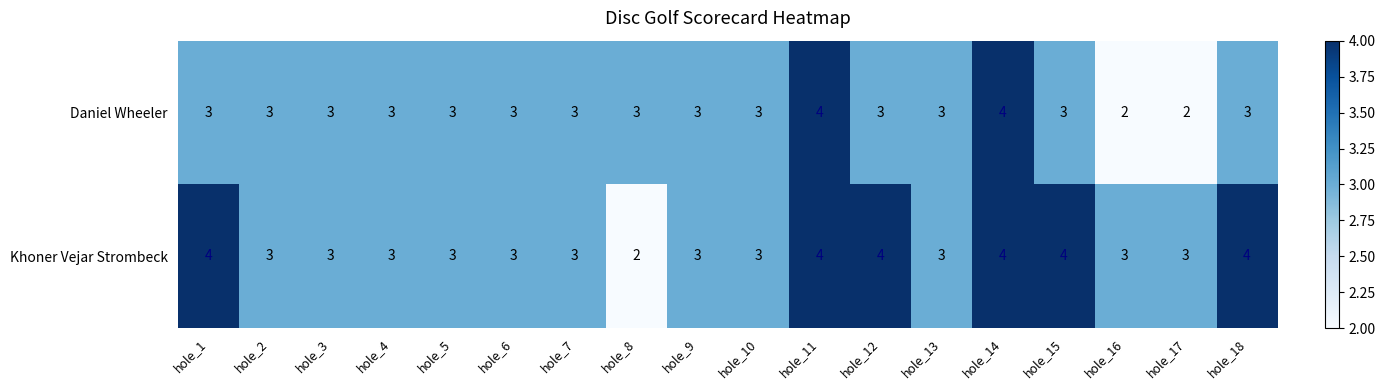

Rank the series by their average value, from lowest to highest.

Daniel Wheeler, Khoner Vejar Strombeck